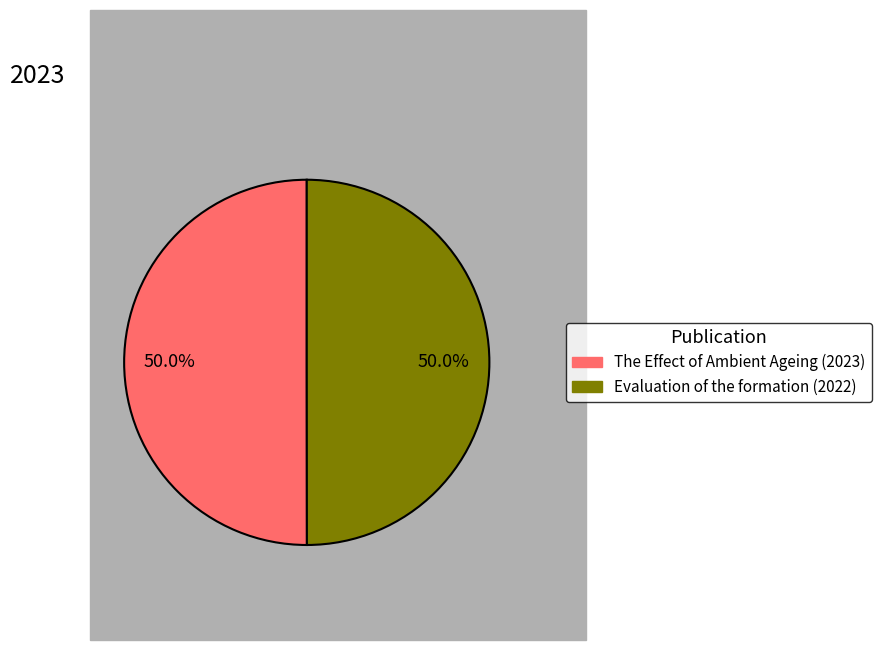

Do Evaluation of the formation (2022) and The Effect of Ambient Ageing (2023) together represent more than half of the pie?

Yes